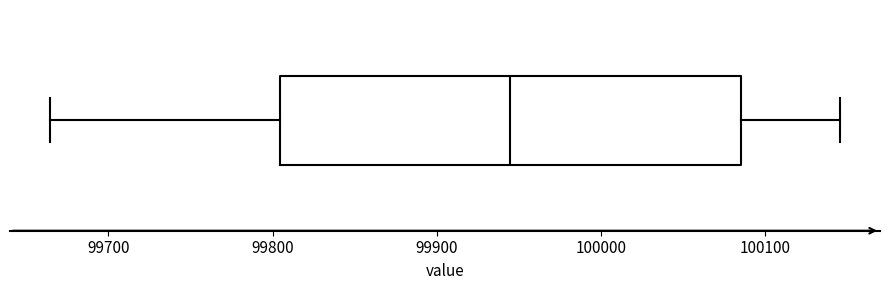

Read this box plot against the x-axis: the position of the median line, the range covered by the box, and the ends of both whiskers. The values are not printed on the chart, so give them approximately, as read against the axis.

median 99940, box 99800 to 100080, whiskers 99660 to 100150